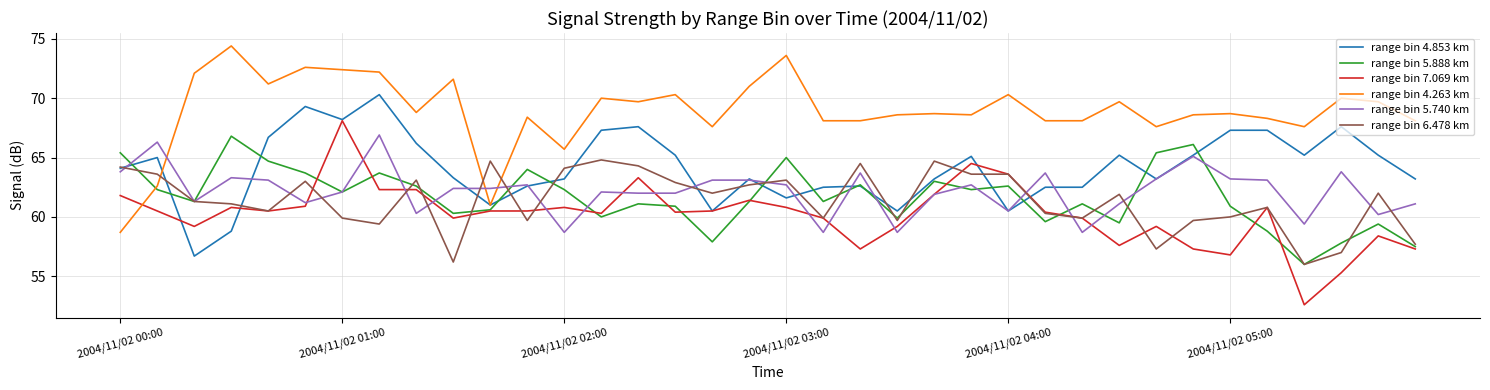

Which series has the largest total across all categories?

range bin 4.263 km